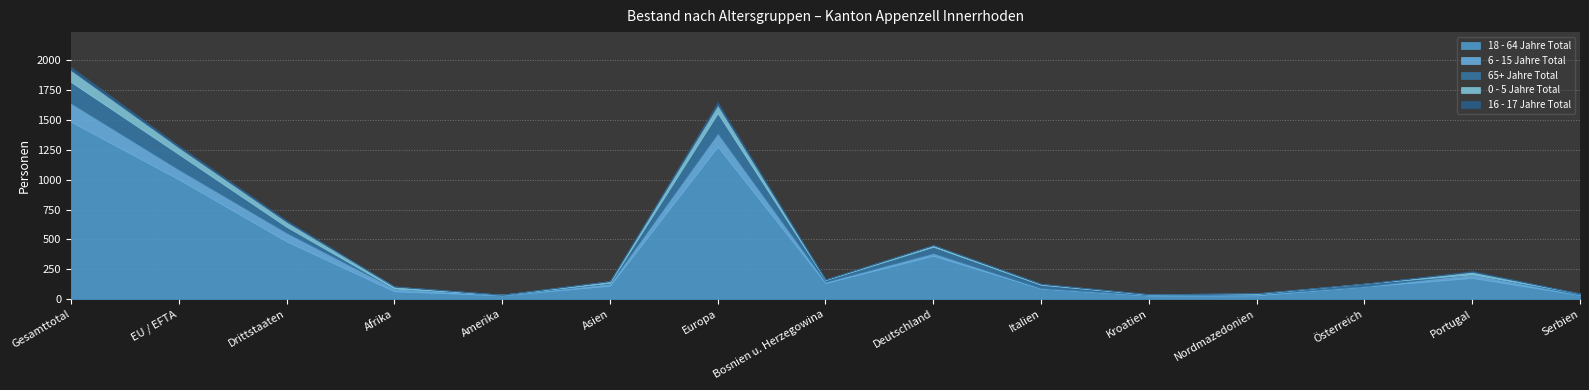

What is the value of the 18 - 64 Jahre Total point at the 8th from the left?

134